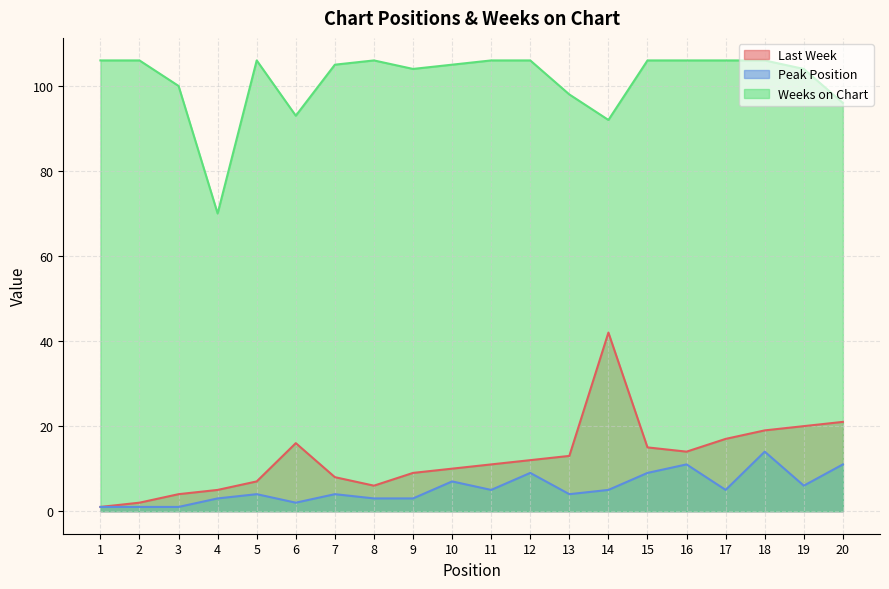

True or false: Weeks on Chart and Last Week cross at least once.

False